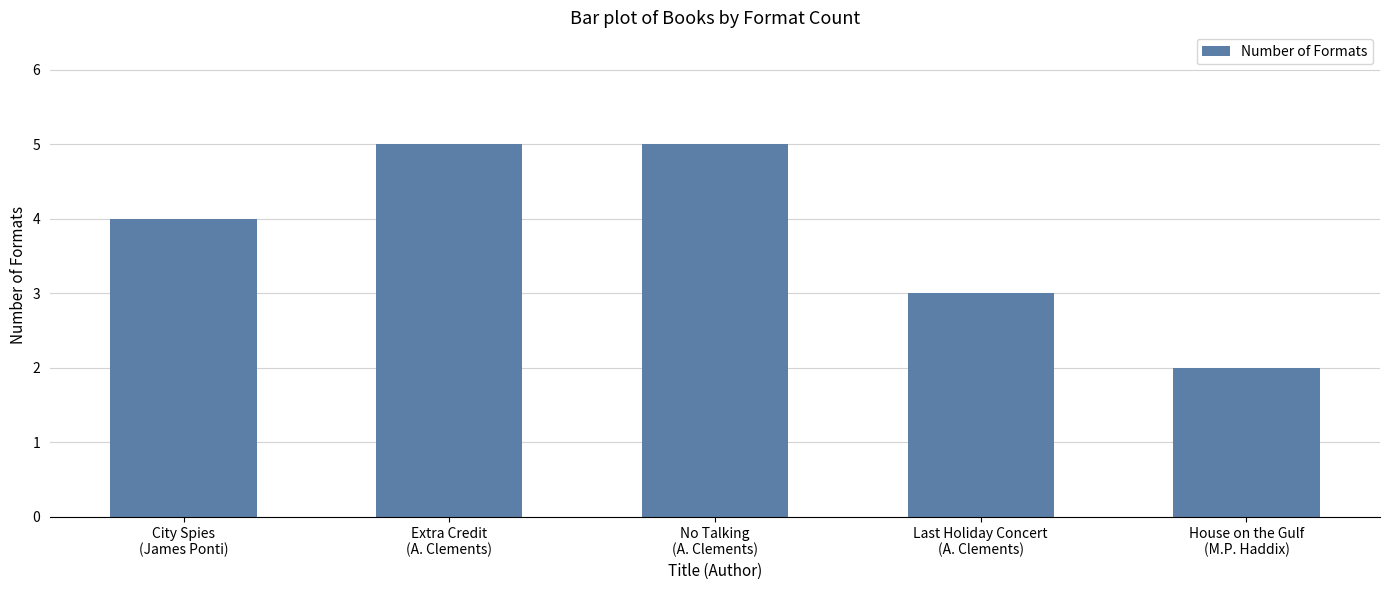

How many values are below 4?

2